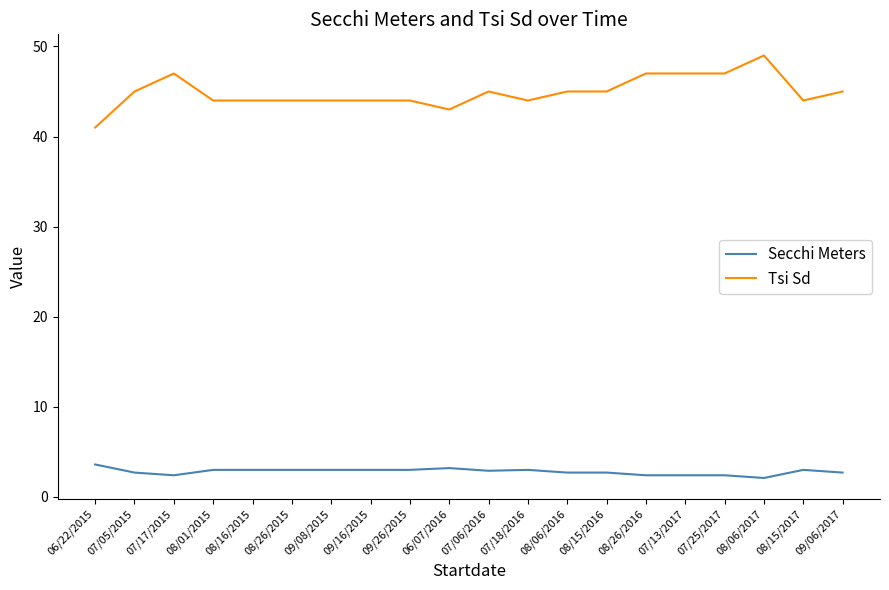

What is the approximate value of Secchi Meters at 07/06/2016?

2.9